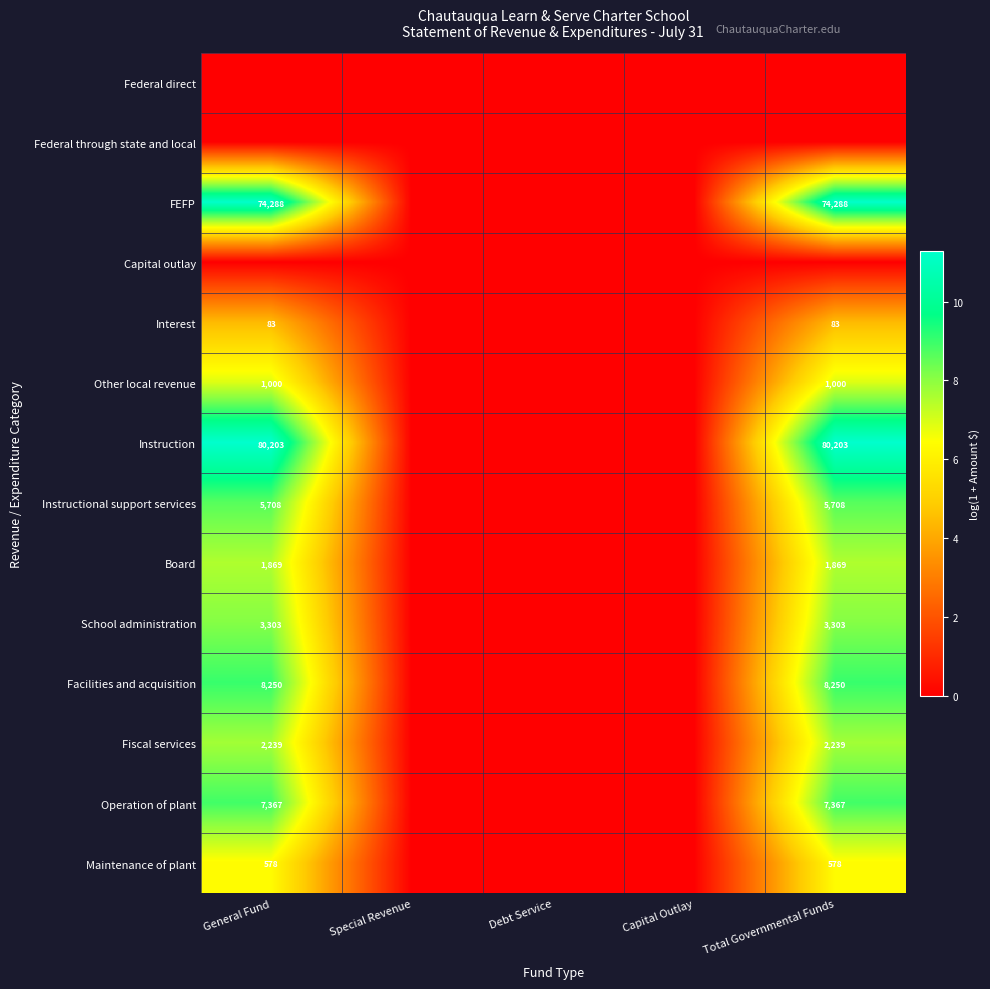

The School administration series shows 4.6 at Total Governmental Funds. True or false?

False